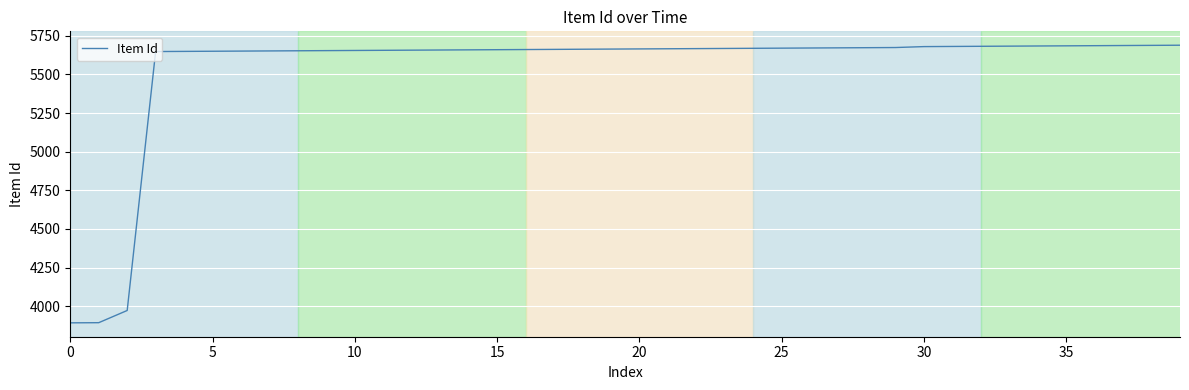

What is the minimum value shown in the chart?

3892